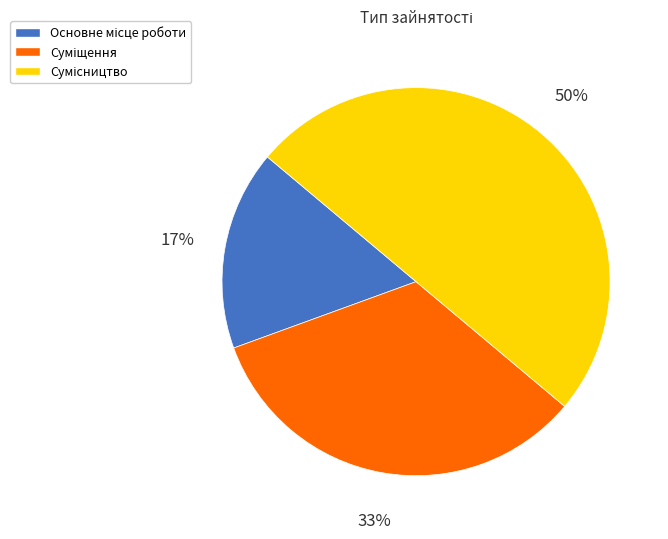

To the nearest percent, what is the average slice percentage?

33%